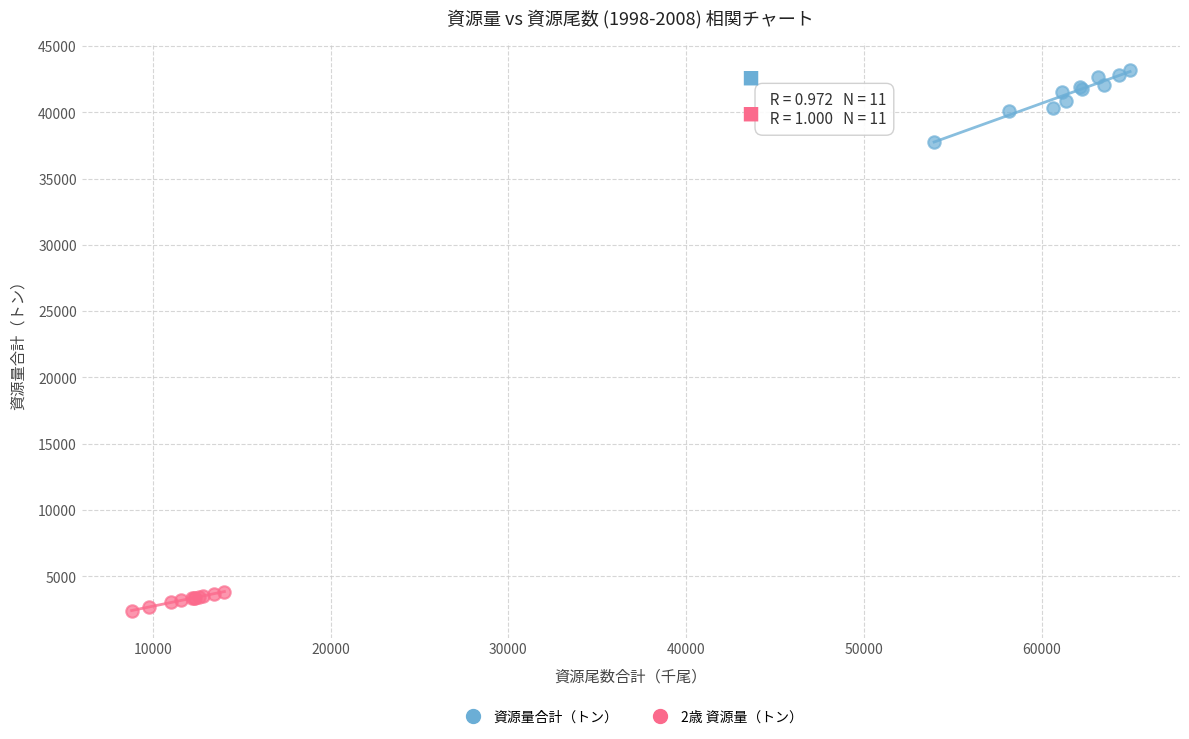

Which series has the widest spread of Y values?

資源量合計（トン）